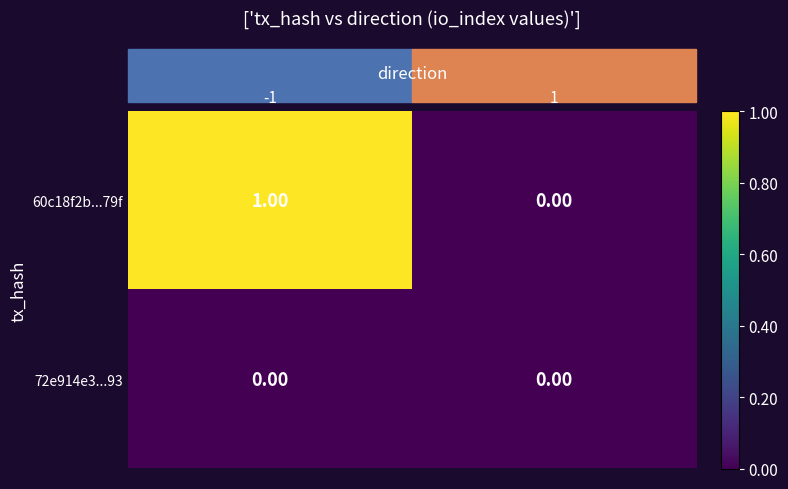

List the series in order of their peak value, lowest first.

72e914e3...93, 60c18f2b...79f